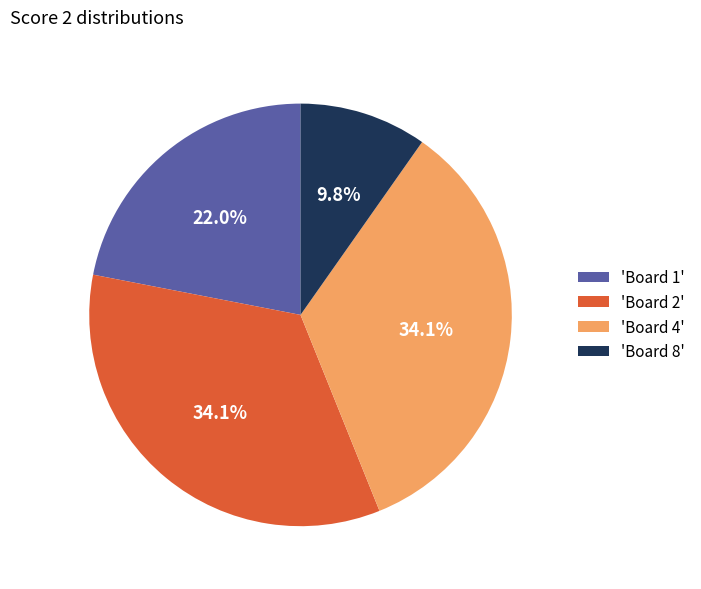

How many segments does this pie chart have?

4